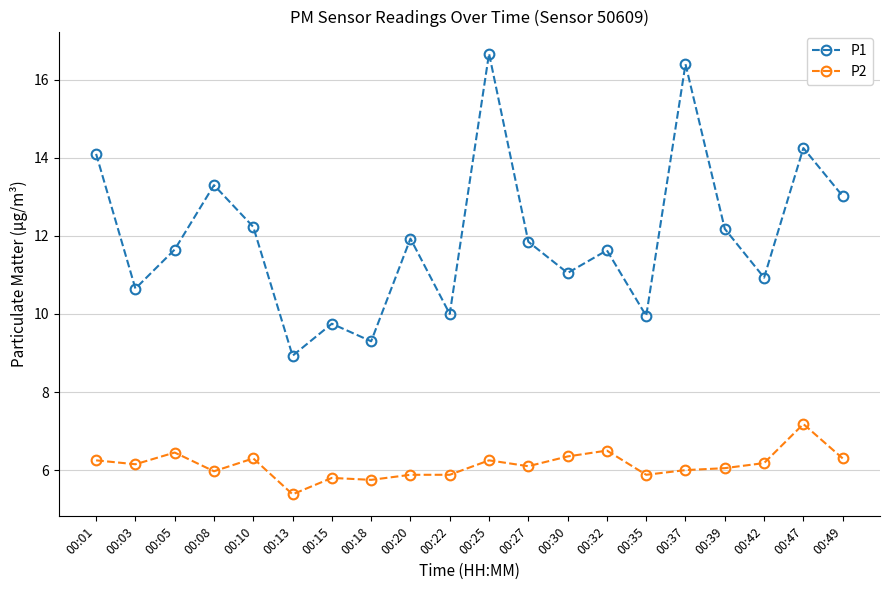

What is the value of the P1 point at the 17th from the left?

12.2